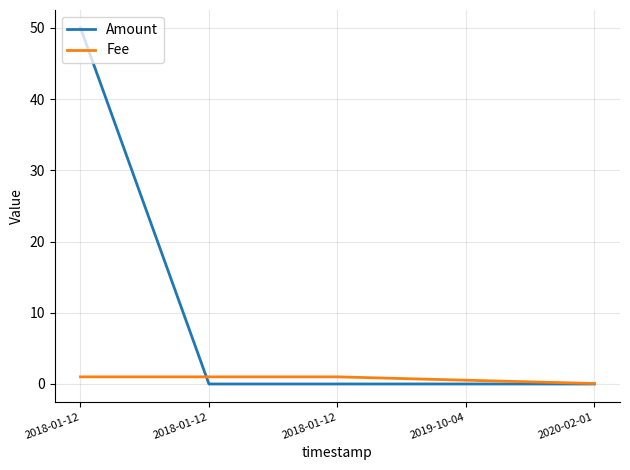

Between 2020-02-01 and 2018-01-12, which is larger?

2020-02-01